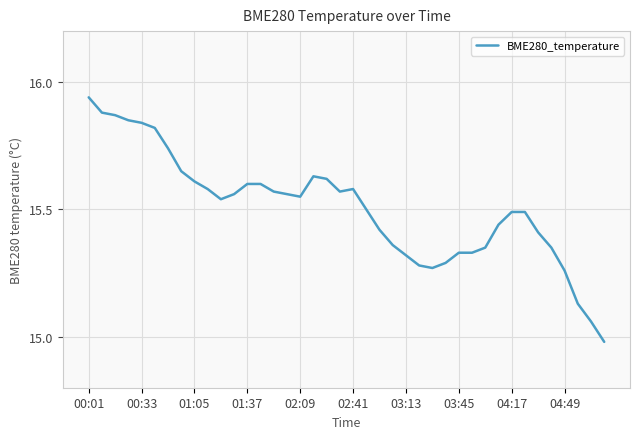

What is the difference between the maximum and minimum values?

1.0